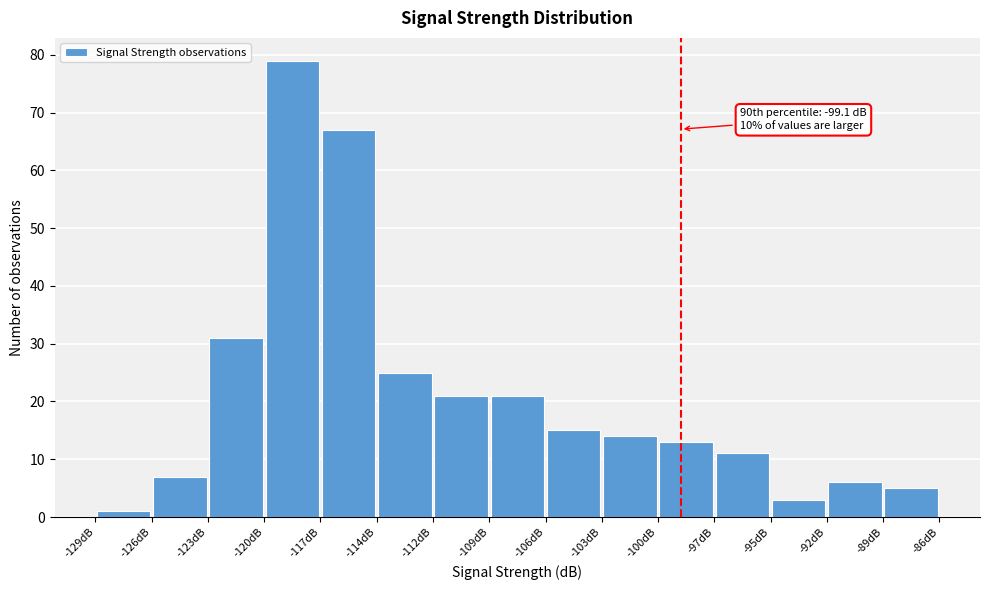

Which range on the x-axis has the tallest bar?

-120.0 to -117.5